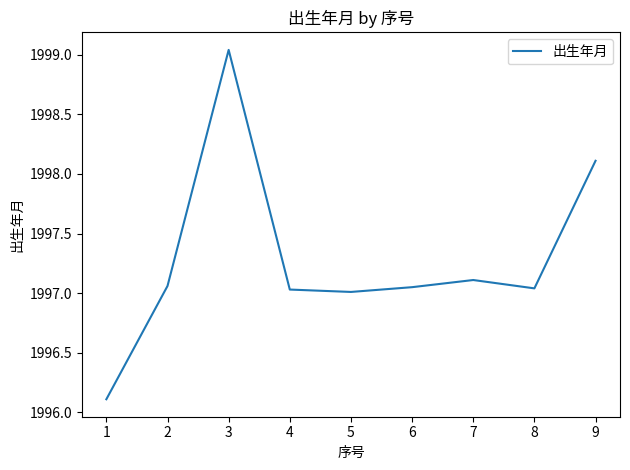

Which label corresponds to the largest value in the chart?

3